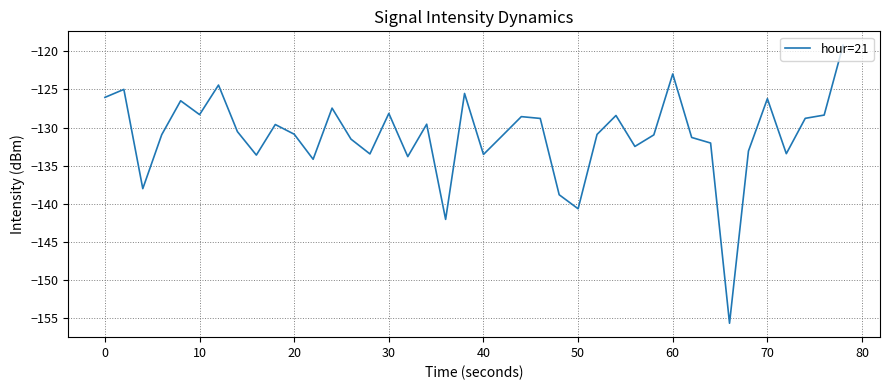

Is this an area chart (filled region under the line)?

No